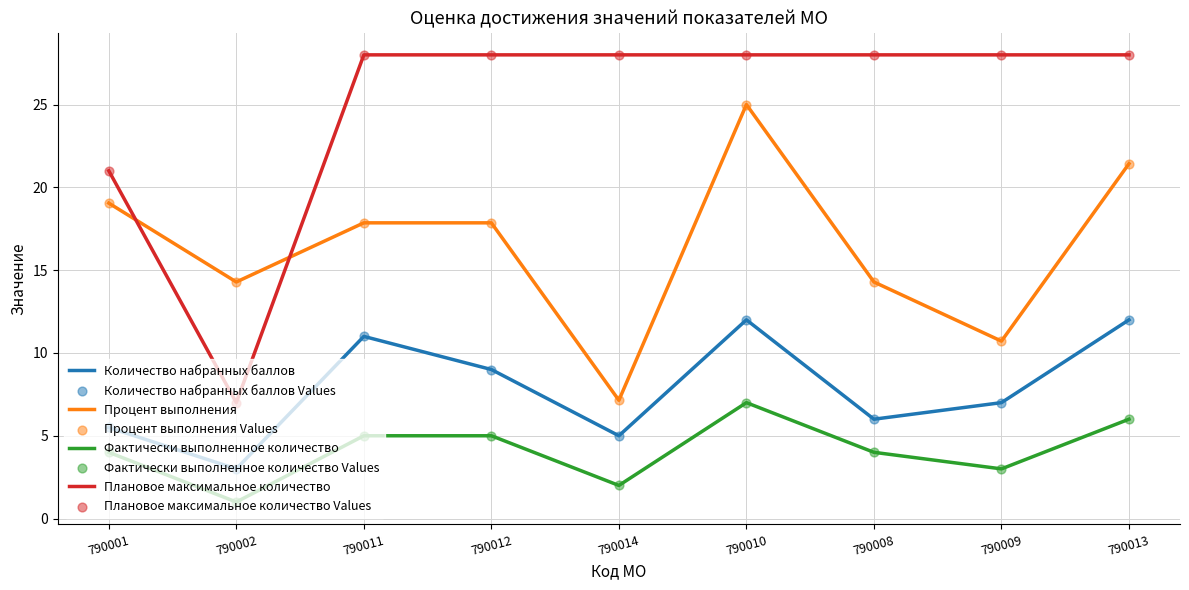

At which category is the sum across all series the highest?

790010